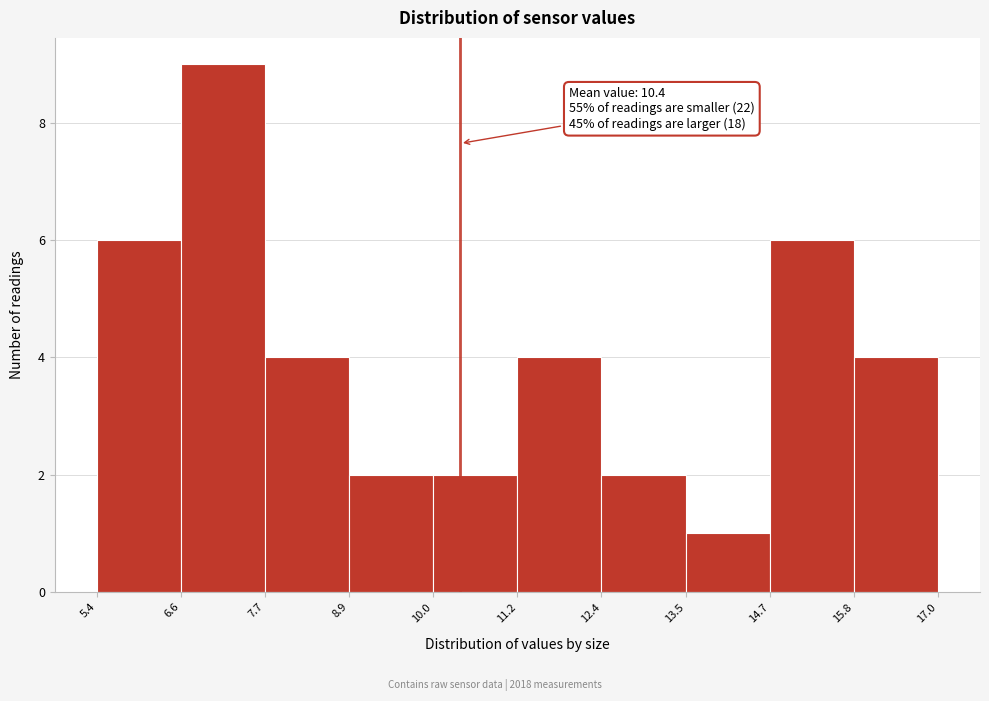

Which range on the x-axis has the tallest bar?

6.6 to 7.7